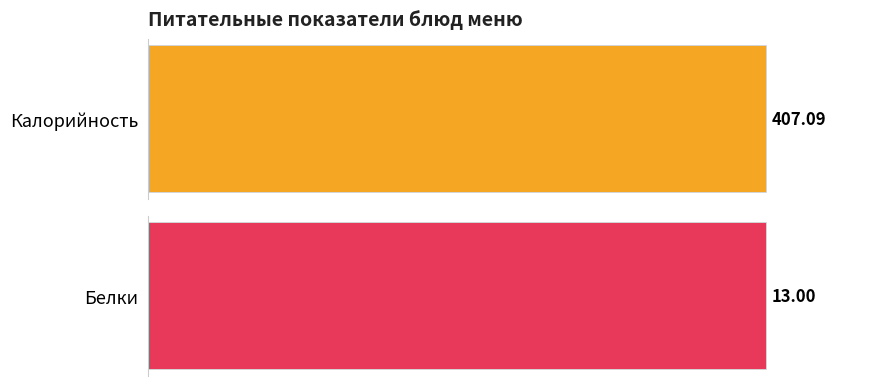

At how many categories does at least one series exceed 361?

1